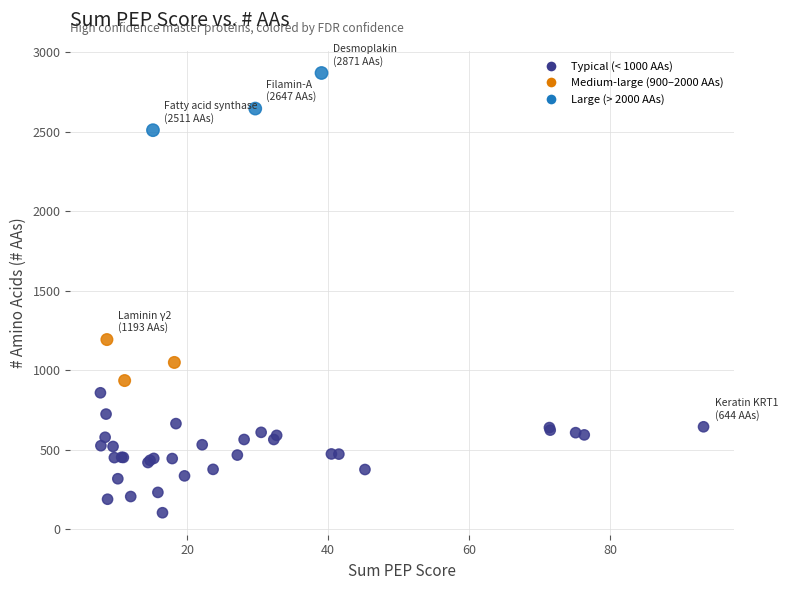

What Y value in the scatter plot is closest to 1487?

1193